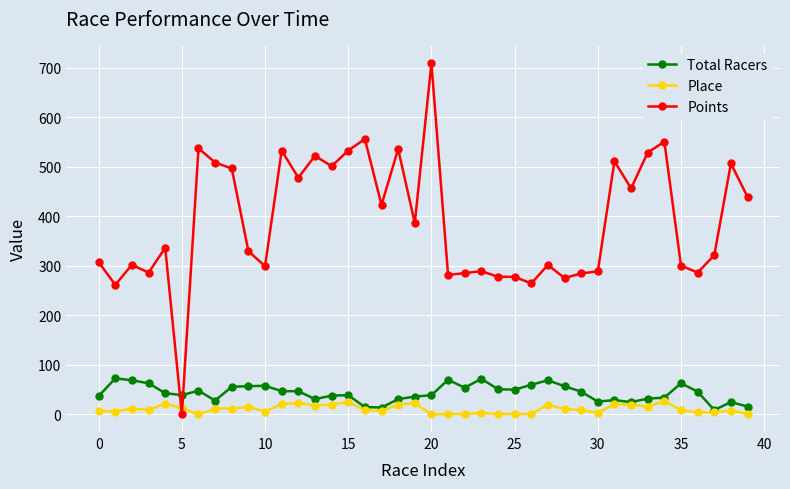

How many times do Points and Total Racers cross each other?

2